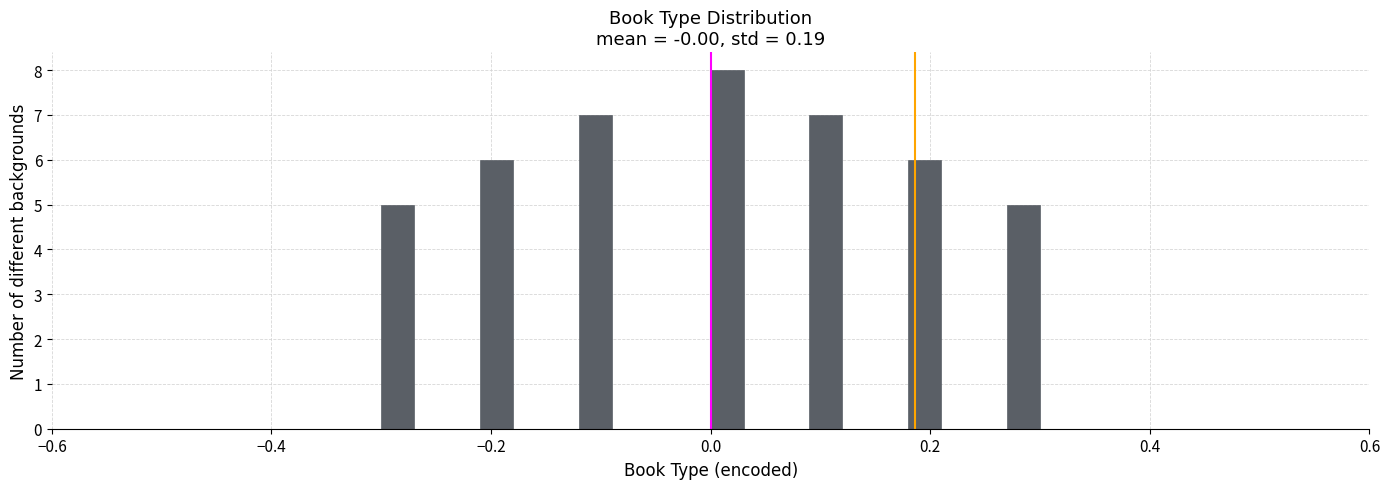

Read against the x-axis, roughly where is the centre of the tallest bar?

0.02